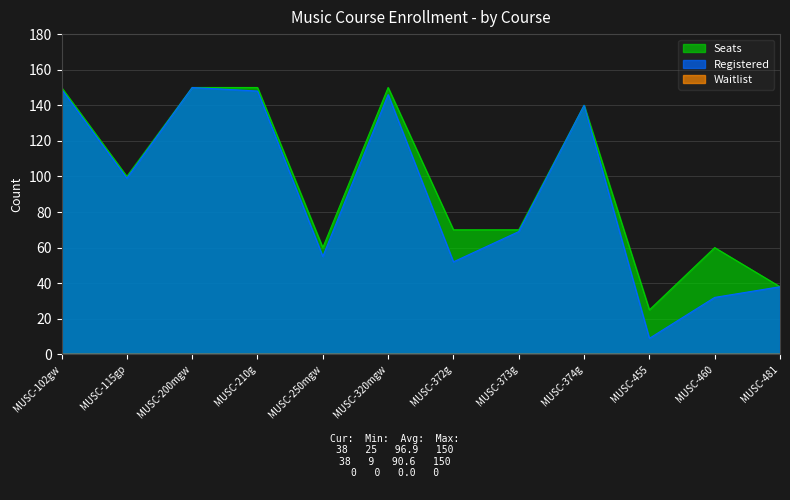

Count the number of categories in the chart.

12